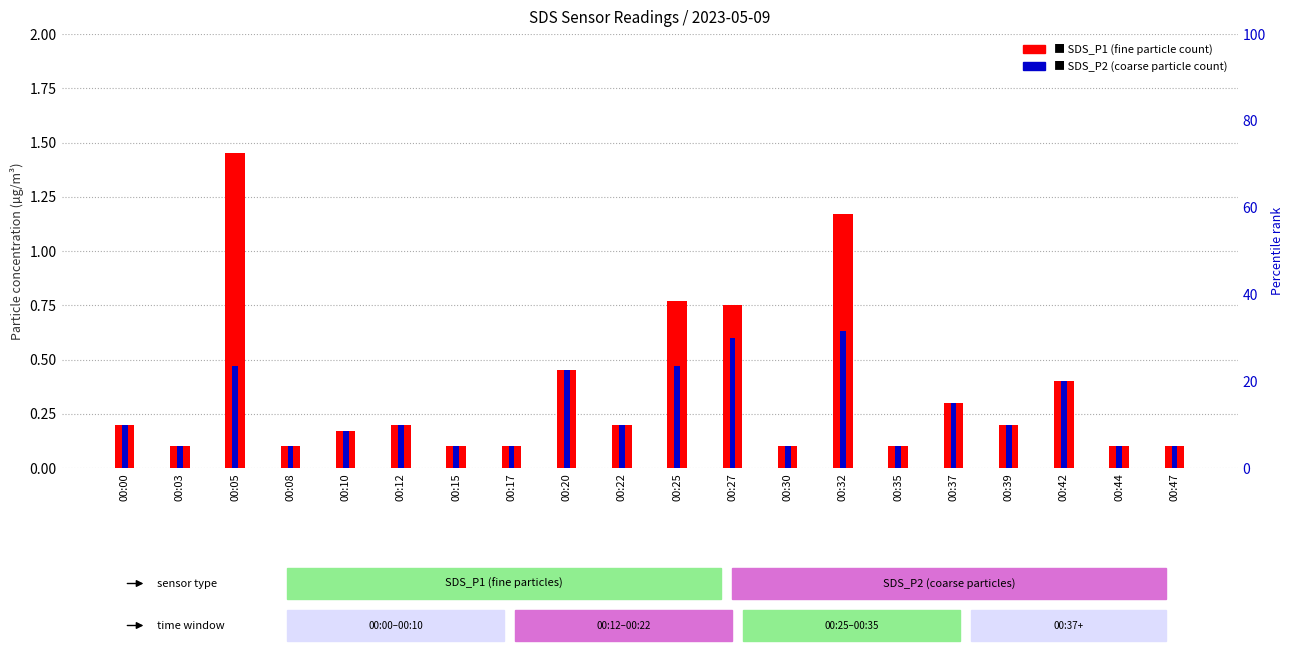

Is the value of SDS_P1 at 00:35 greater than the value of SDS_P2 at 00:05?

No